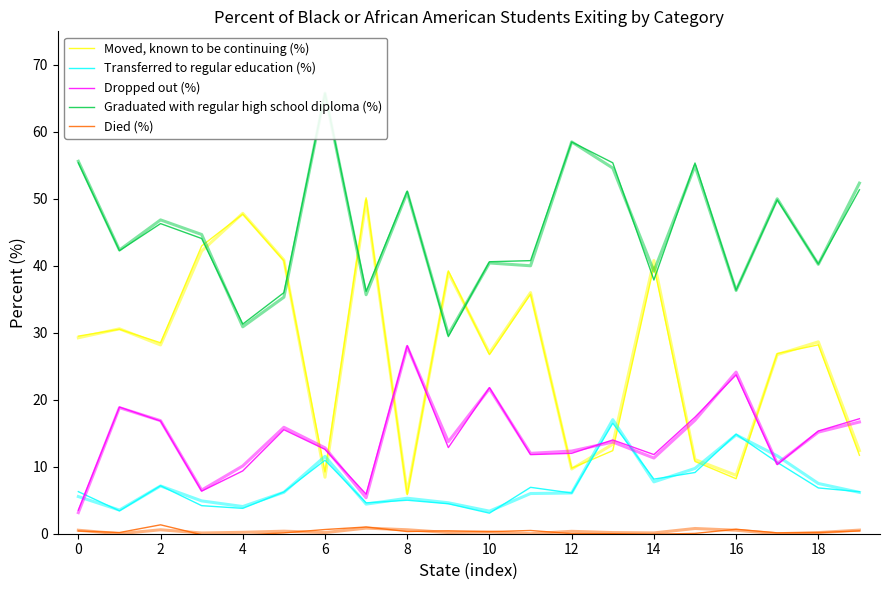

At how many categories does at least one series exceed 36?

20